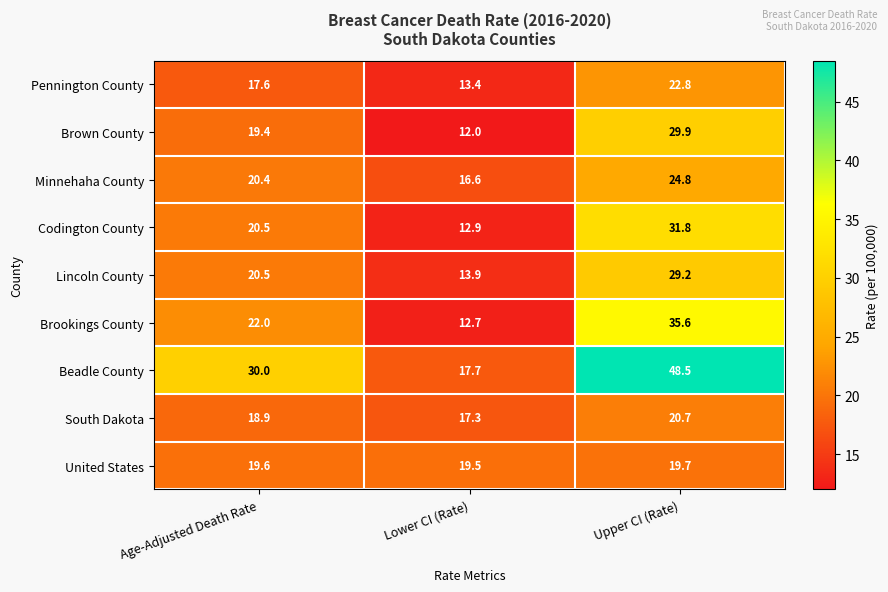

At Lower CI (Rate), list the series in order from largest to smallest.

United States, Beadle County, South Dakota, Minnehaha County, Lincoln County, Pennington County, Codington County, Brookings County, Brown County